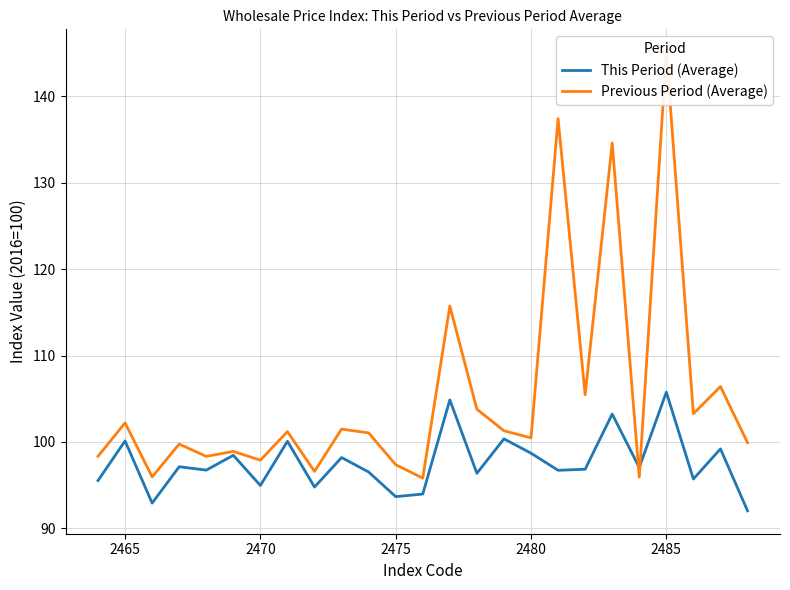

How many data points in This Period (Average) are less than 96?

8